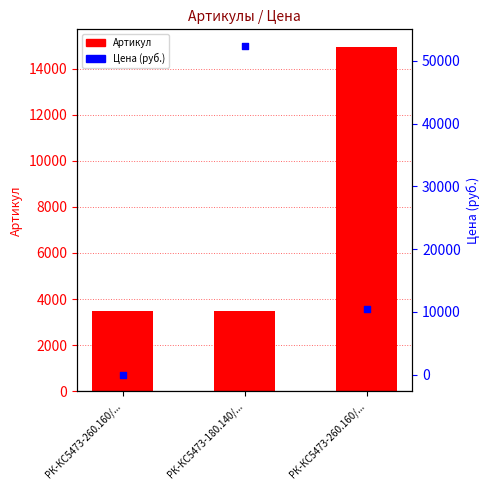

At which category is the sum across all series the highest?

РК-КС5473-180.140/...